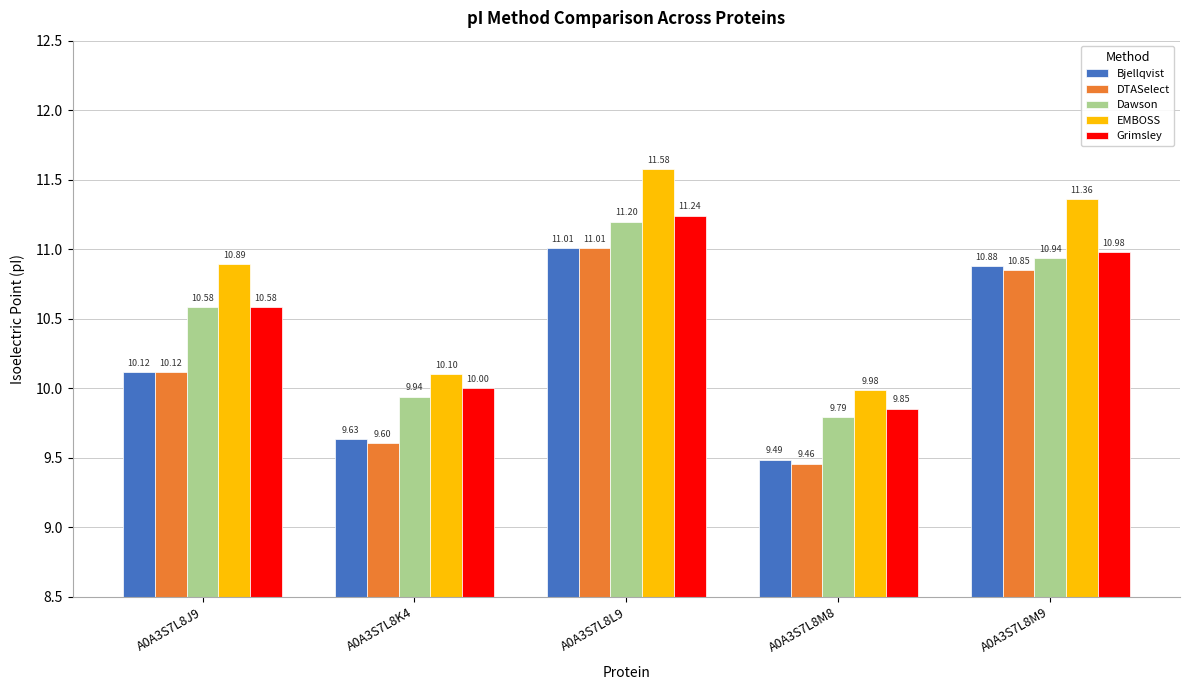

What is the spread (max minus min) of values at A0A3S7L8J9?

0.8